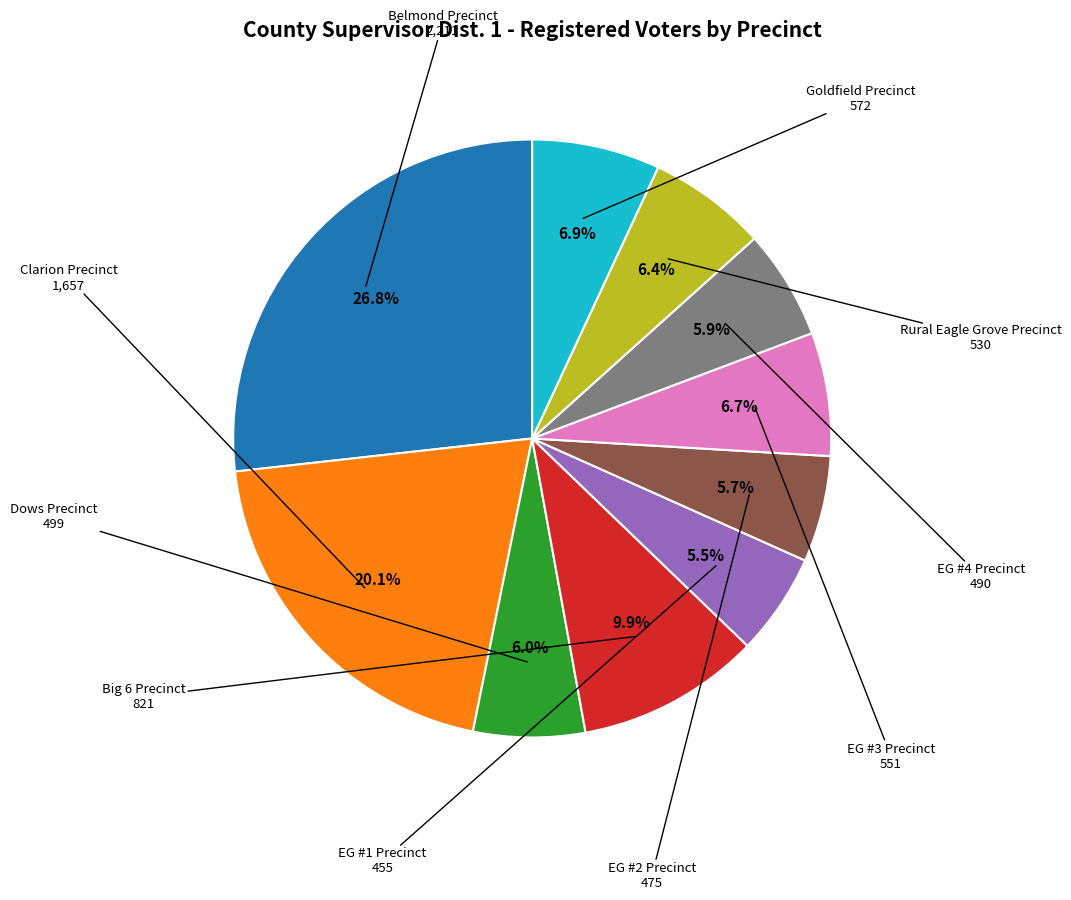

Does any single category account for the majority?

No